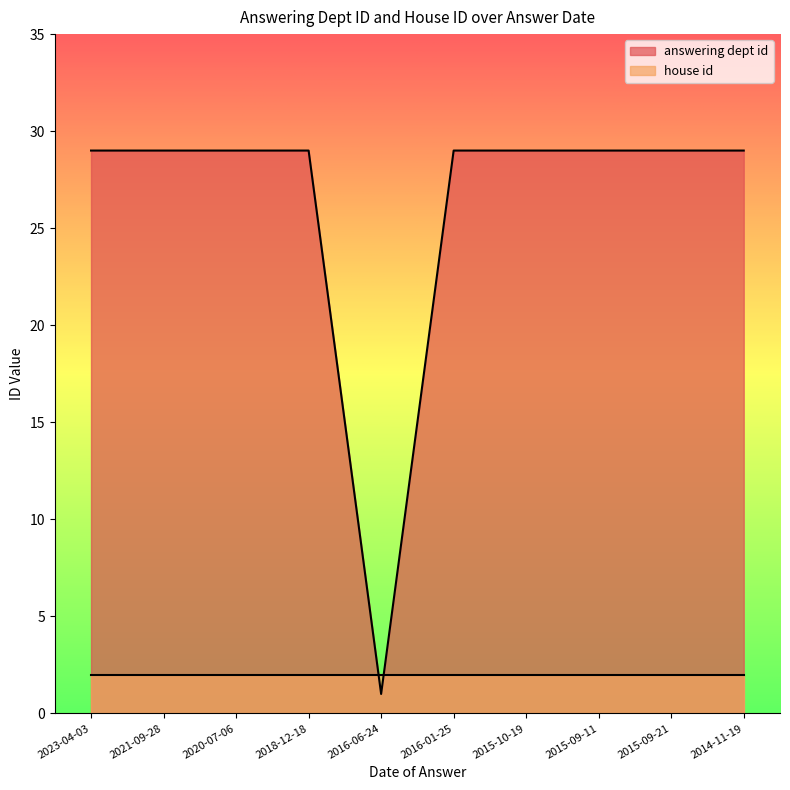

What is the ratio of the value at 2020-07-06 to the value at 2014-11-19?

1.0